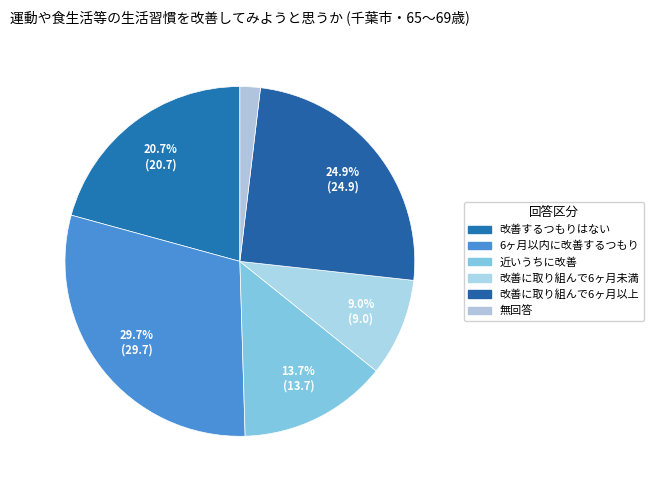

How many segments does this pie chart have?

6